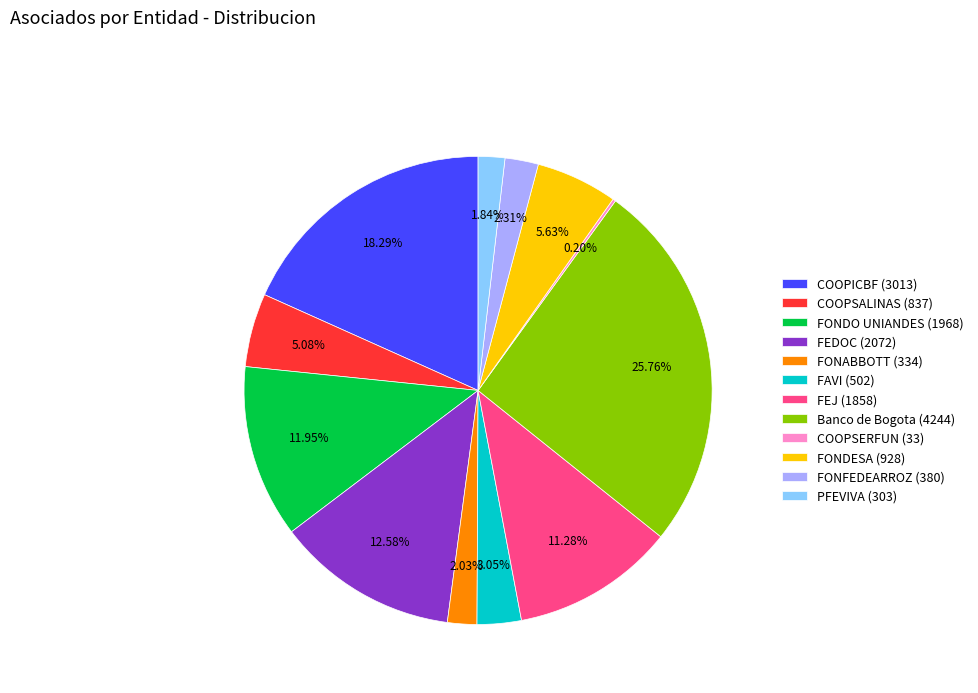

Is the sum of FAVI (502) and COOPICBF (3013) greater than half?

No